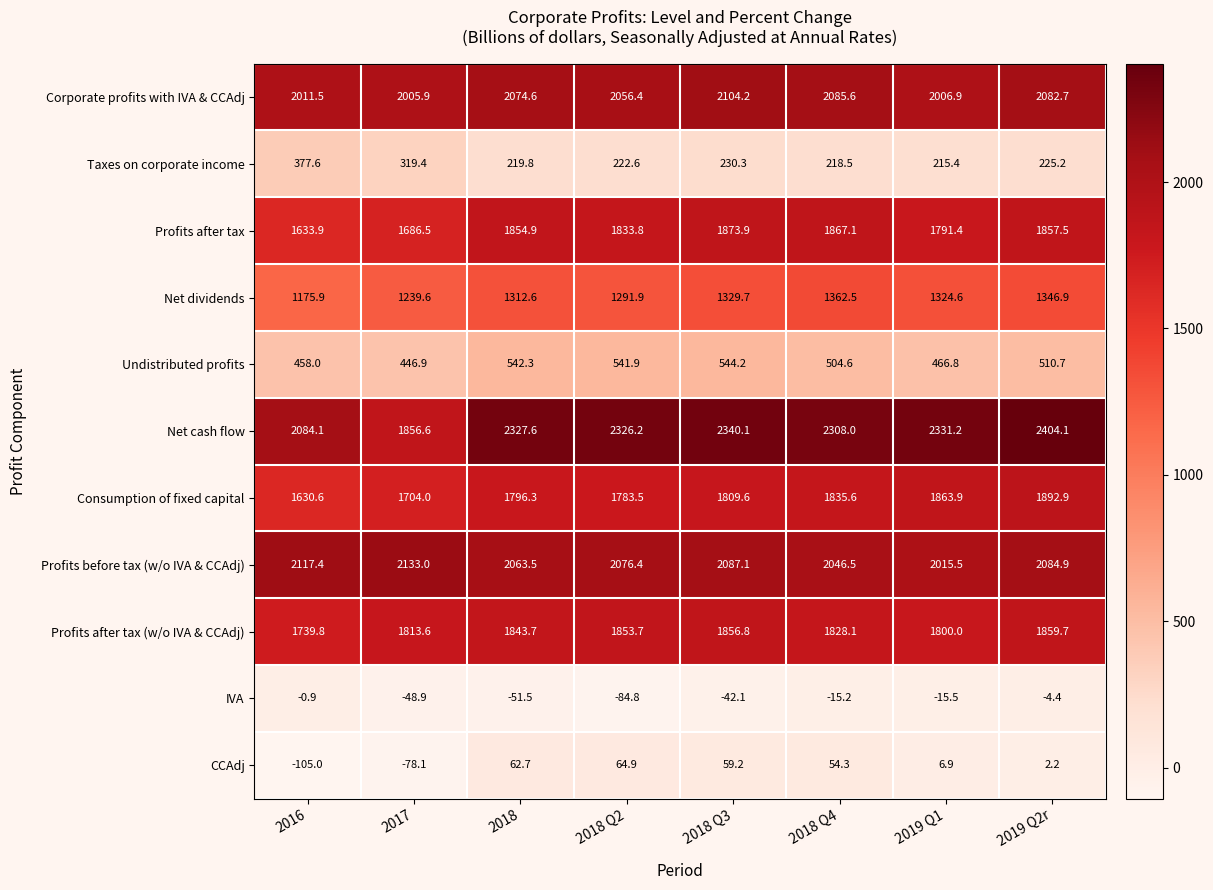

True or false: Undistributed profits has a value of 542.3 at 2018.

True